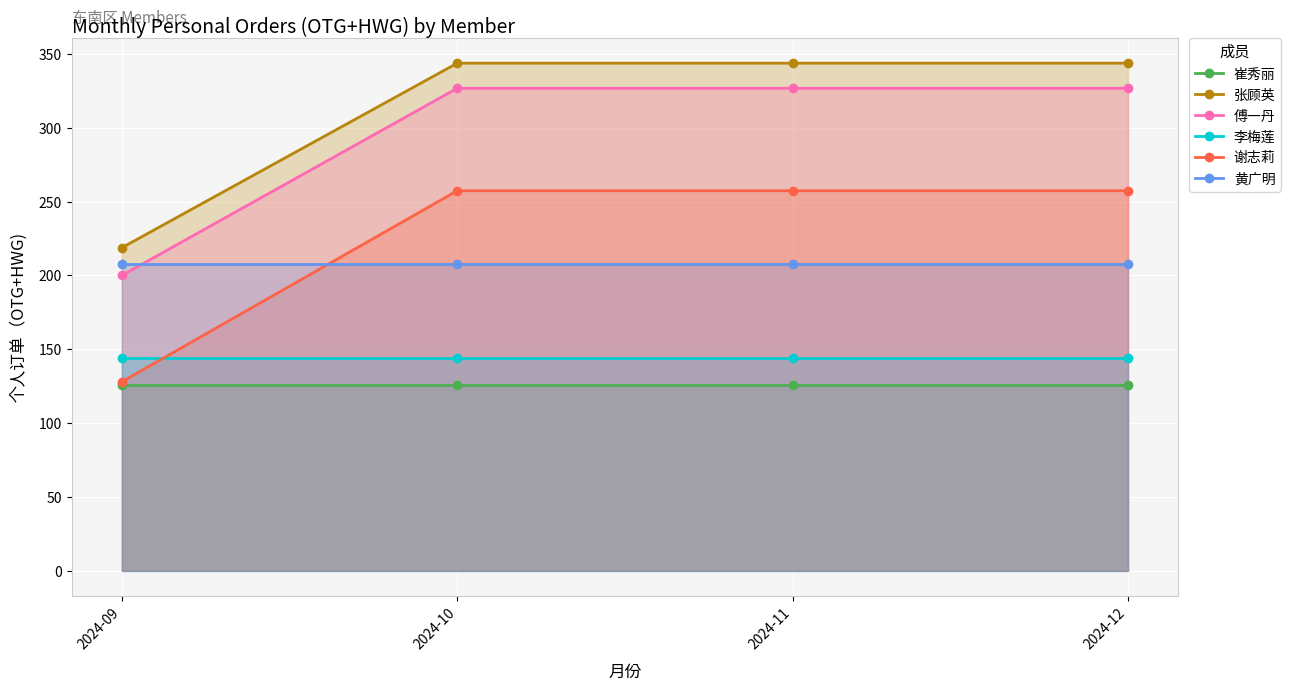

What is the value of the 傅一丹 point at the 4th from the left?

326.8